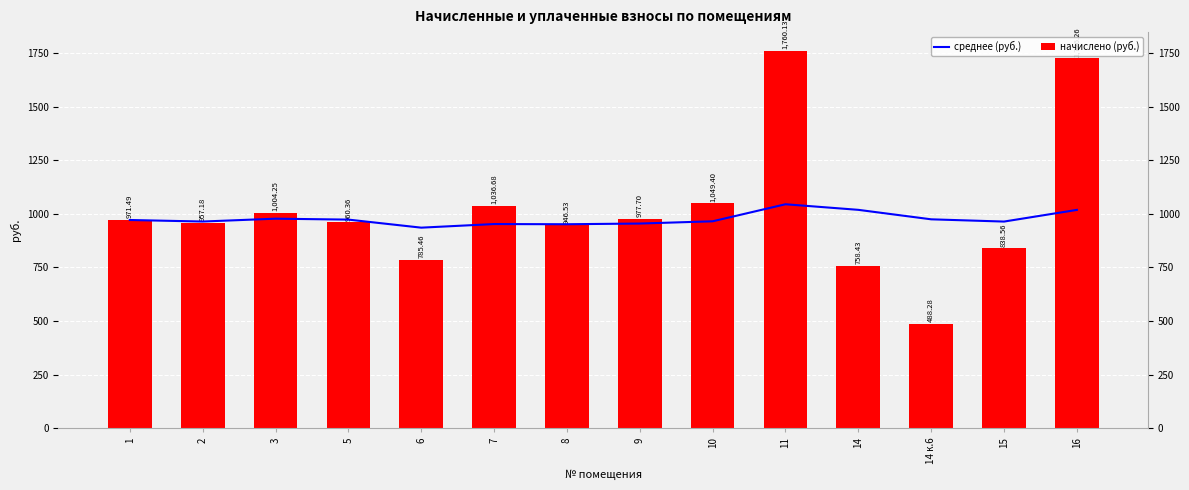

How many values in the среднее (руб.) series are below 971?

7